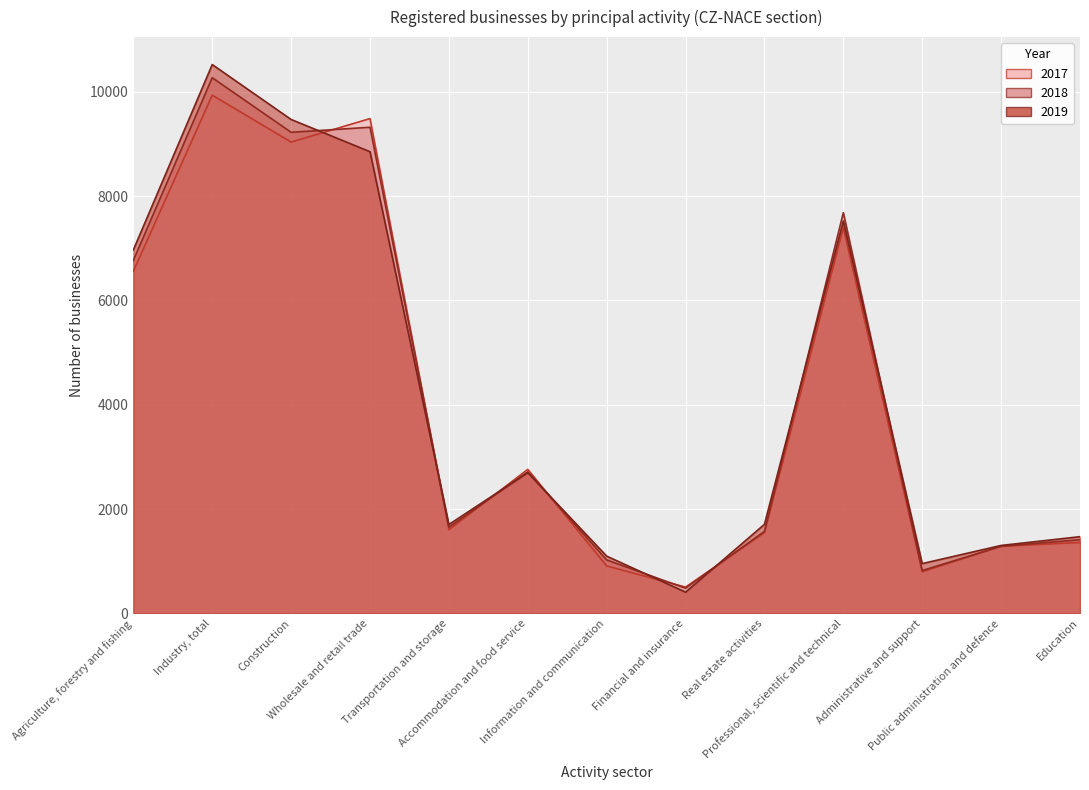

Between Agriculture, forestry and fishing and Industry, total, which series saw the biggest shift?

2019